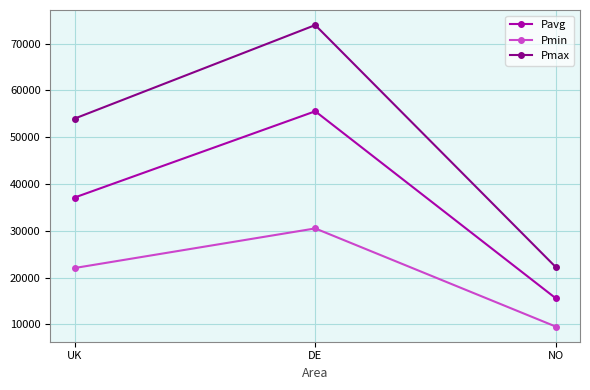

What is the maximum value for Pmin?

30511.5